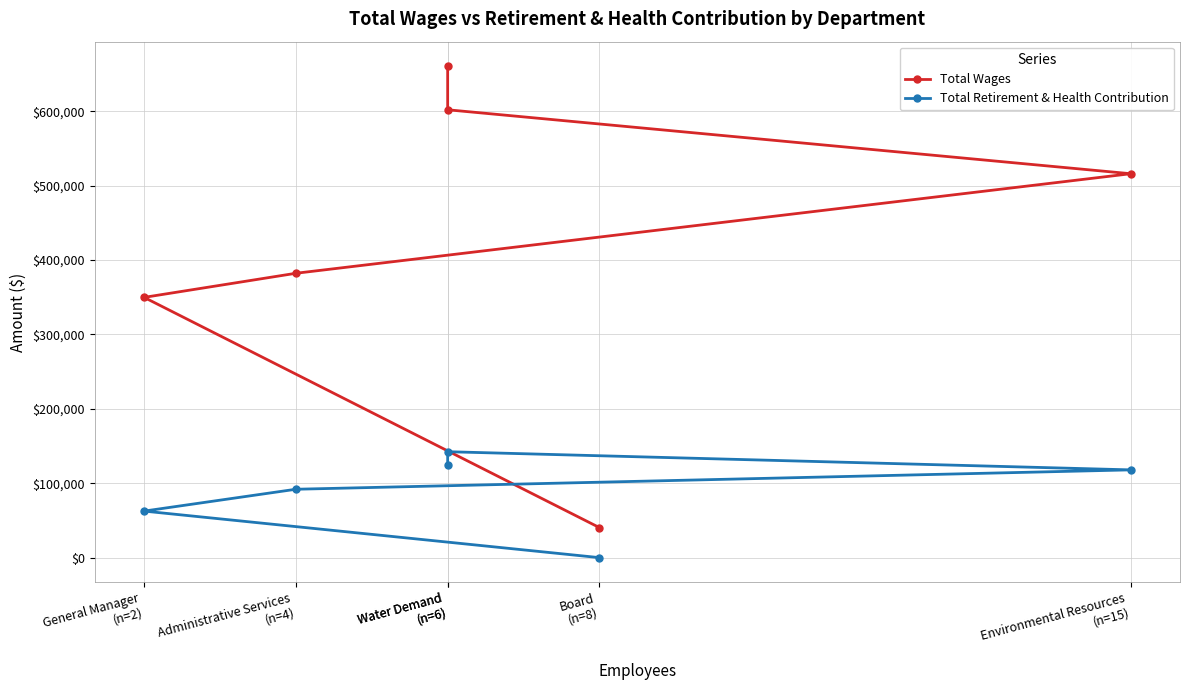

How many distinct data groups are displayed?

2